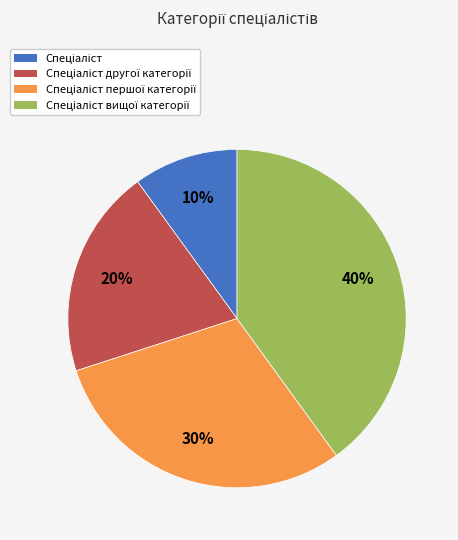

Is there any slice that represents more than half of the pie?

No